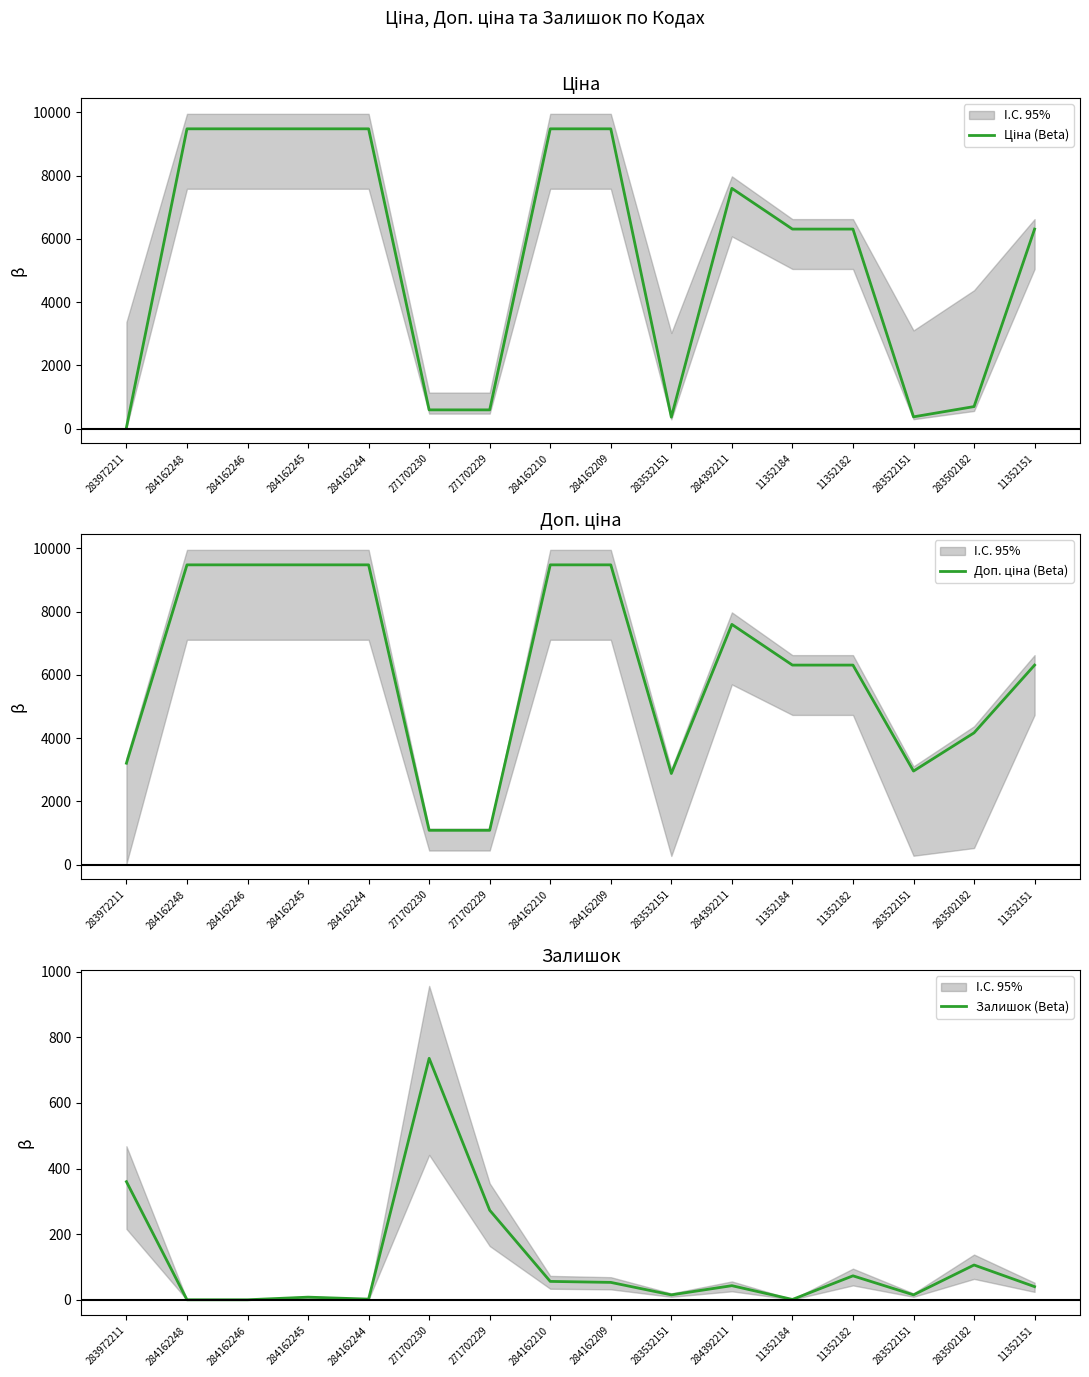

What is the sum of all Доп. ціна (Beta) values?

98771.6